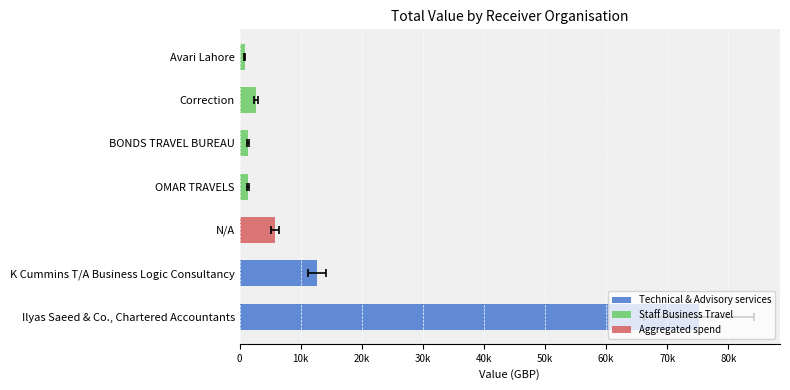

Which series has the largest total across all categories?

Technical & Advisory services